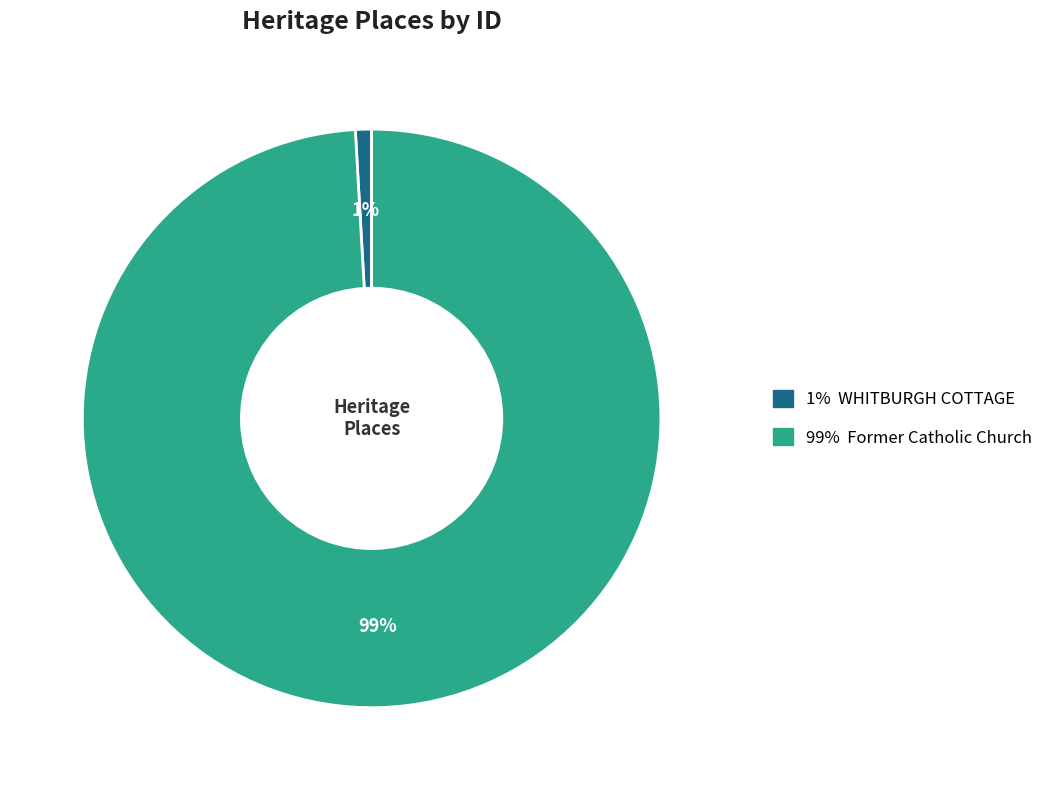

To the nearest percent, what is the average slice percentage?

50%